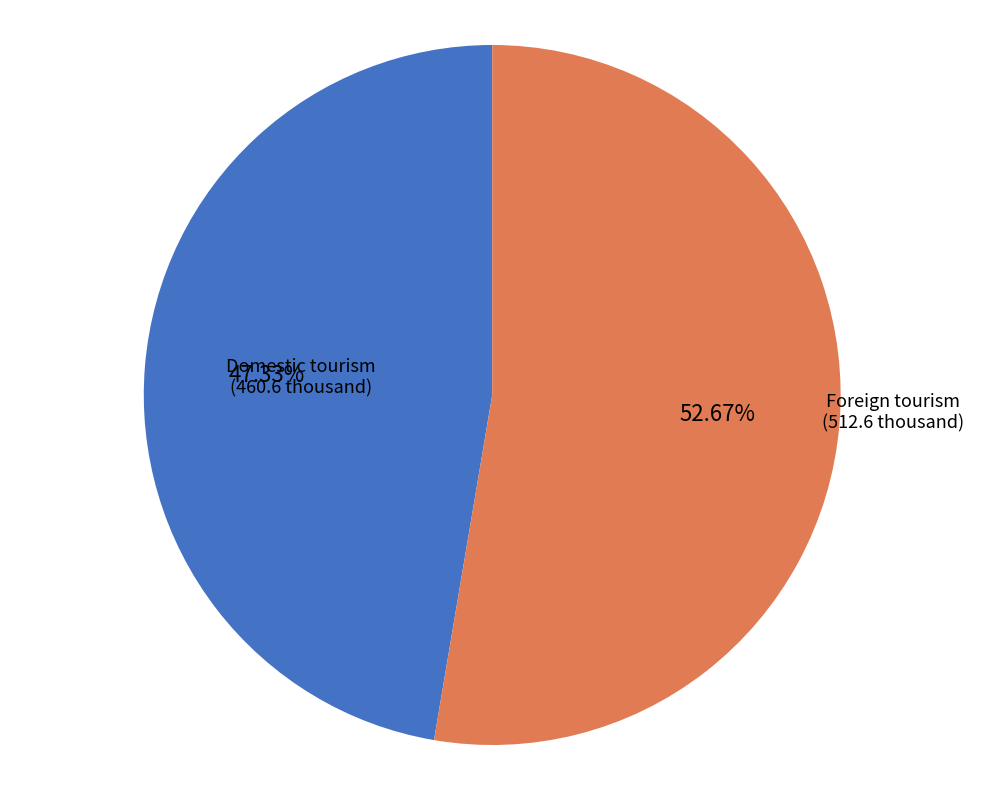

To the nearest percent, what is the combined percentage of Domestic tourism and Foreign tourism?

100%